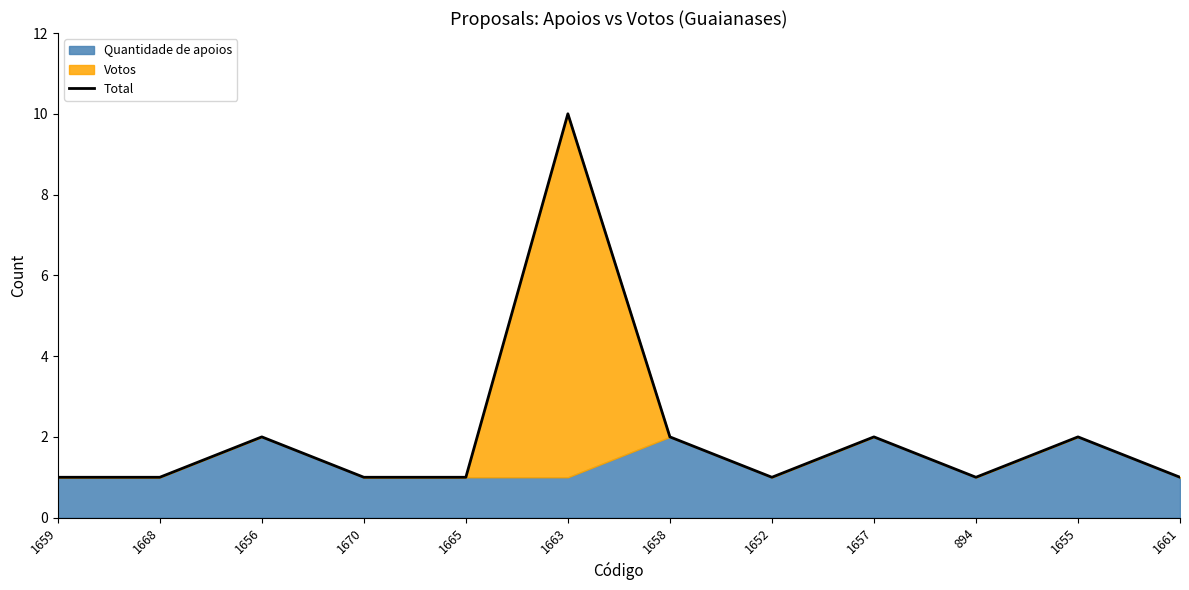

Approximately how many times larger is the value at 1652 compared to 1656?

0.5